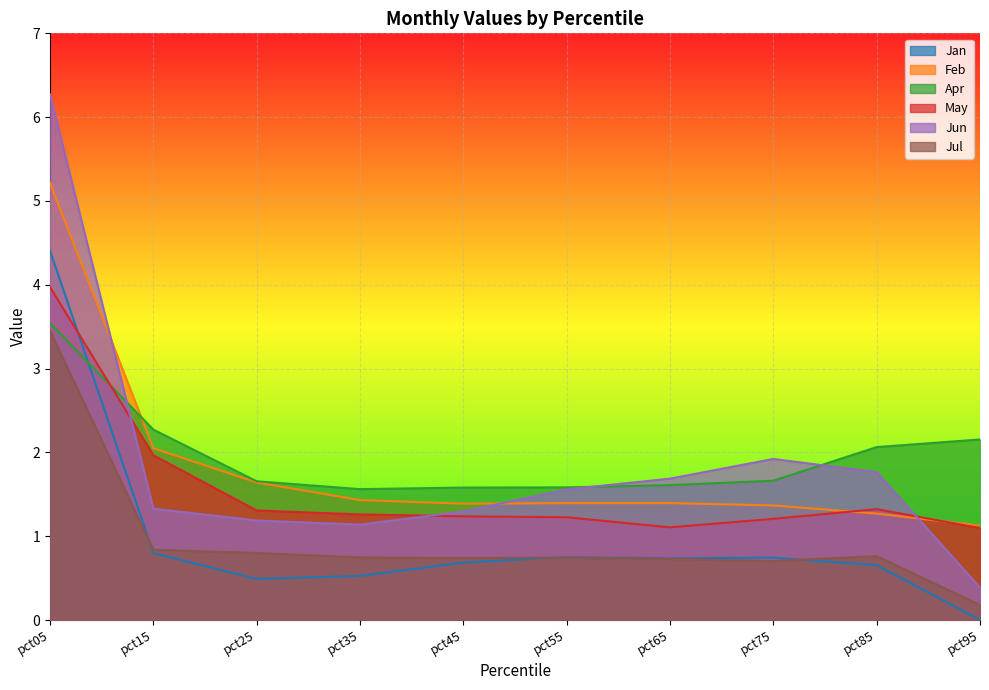

What is the difference between the Jun values at pct35 and pct95?

0.8